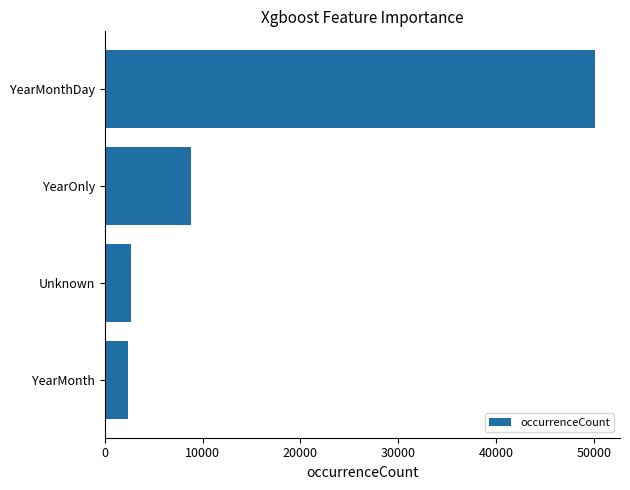

Reading top to bottom, what are all the values shown in this chart?

YearMonthDay=50148	YearOnly=8775	Unknown=2694	YearMonth=2379